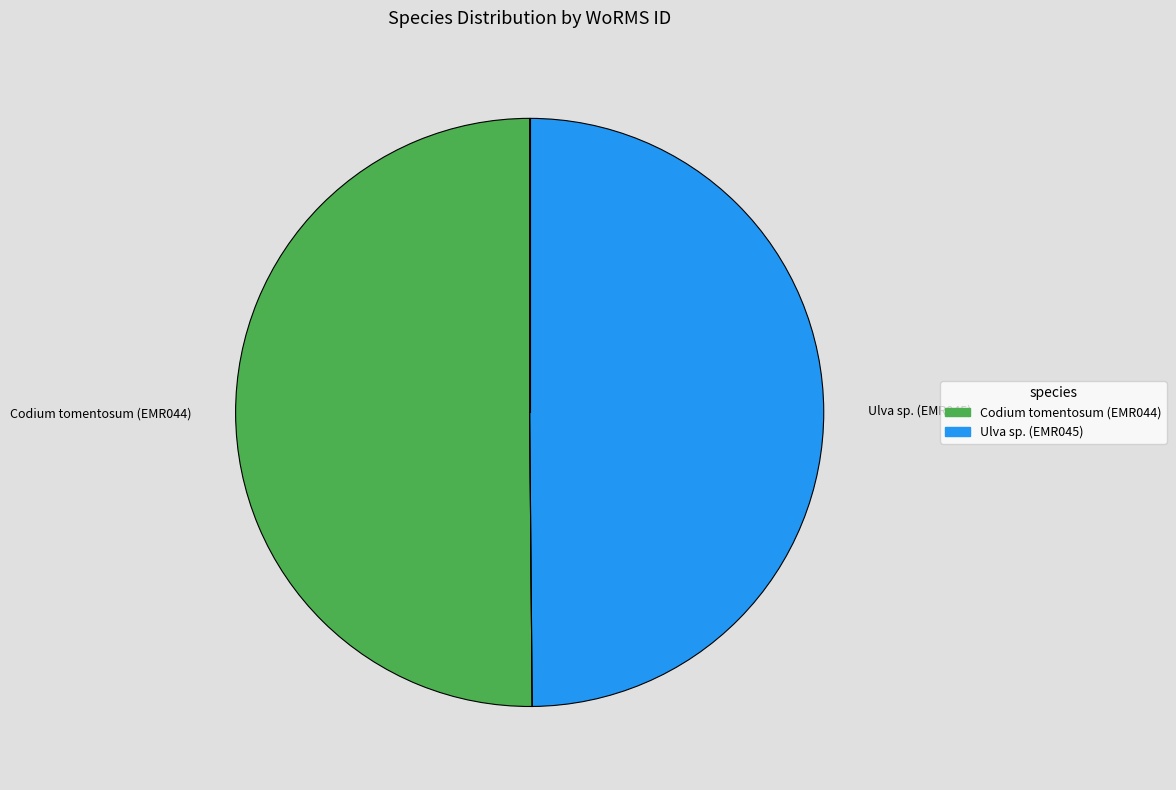

Is it true that Codium tomentosum (EMR044) is 50% of the pie?

True